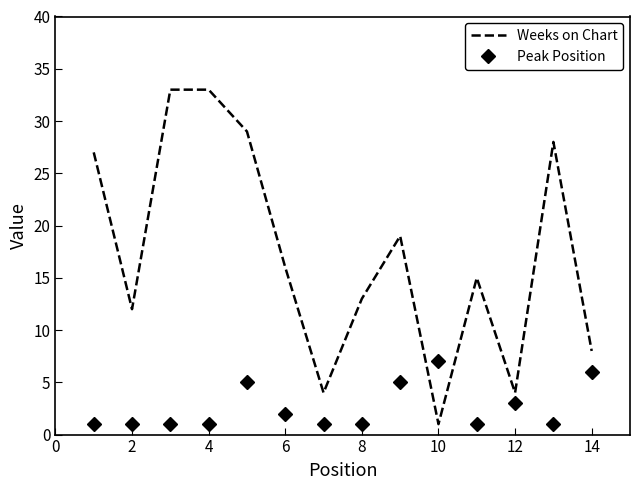

Rank the series by their maximum value, from highest to lowest.

Weeks on Chart, Peak Position